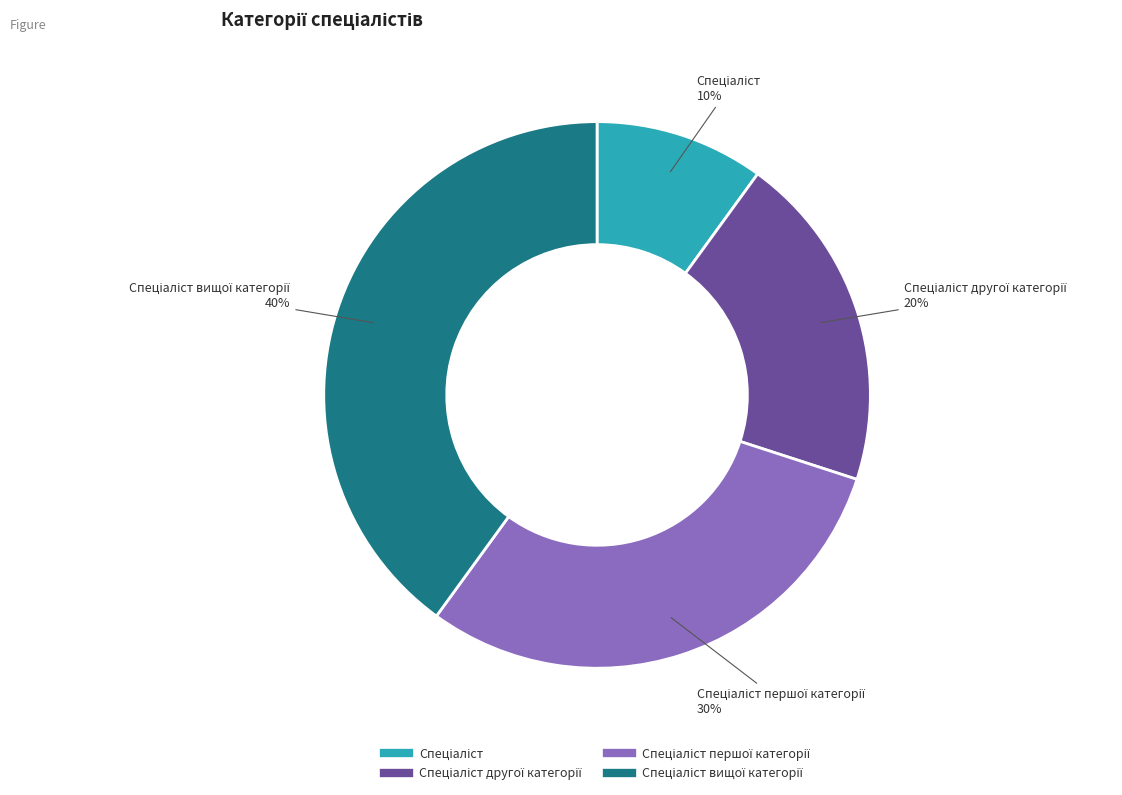

To the nearest percent, what is the difference between the largest and smallest slice percentages?

30%